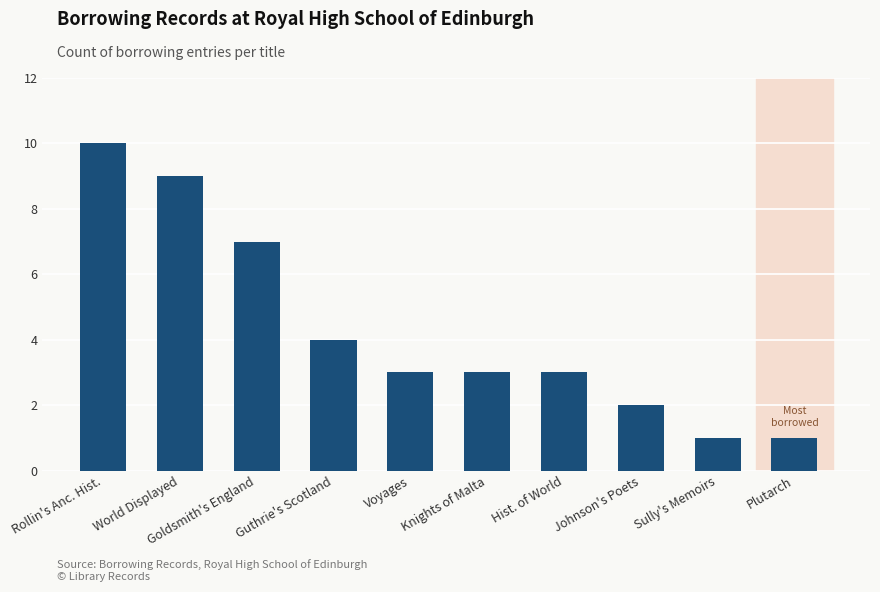

What value does the data have at Guthrie's Scotland?

4